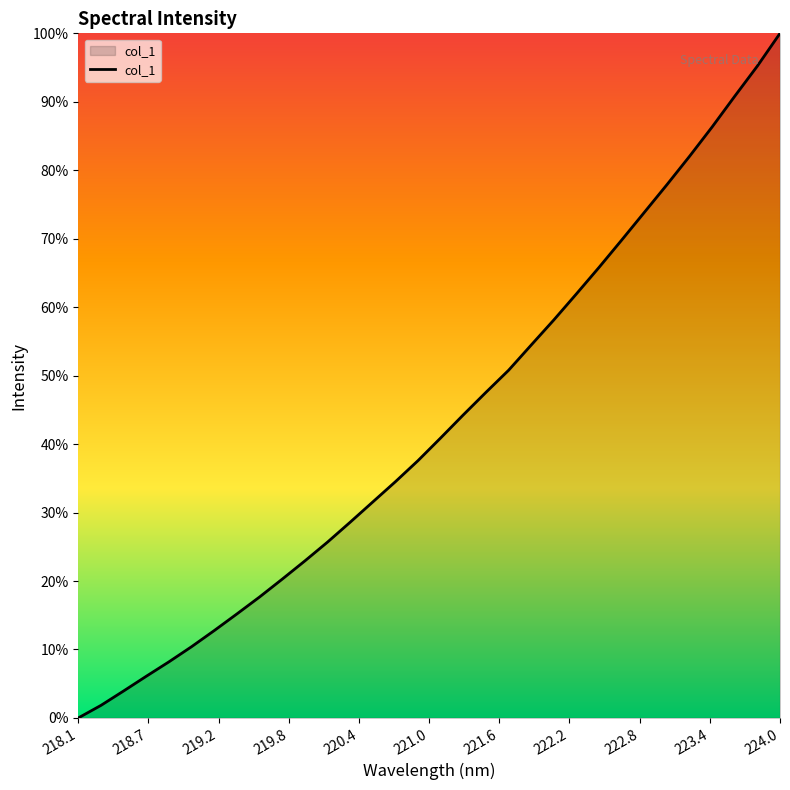

Does the chart have visible grid lines?

No